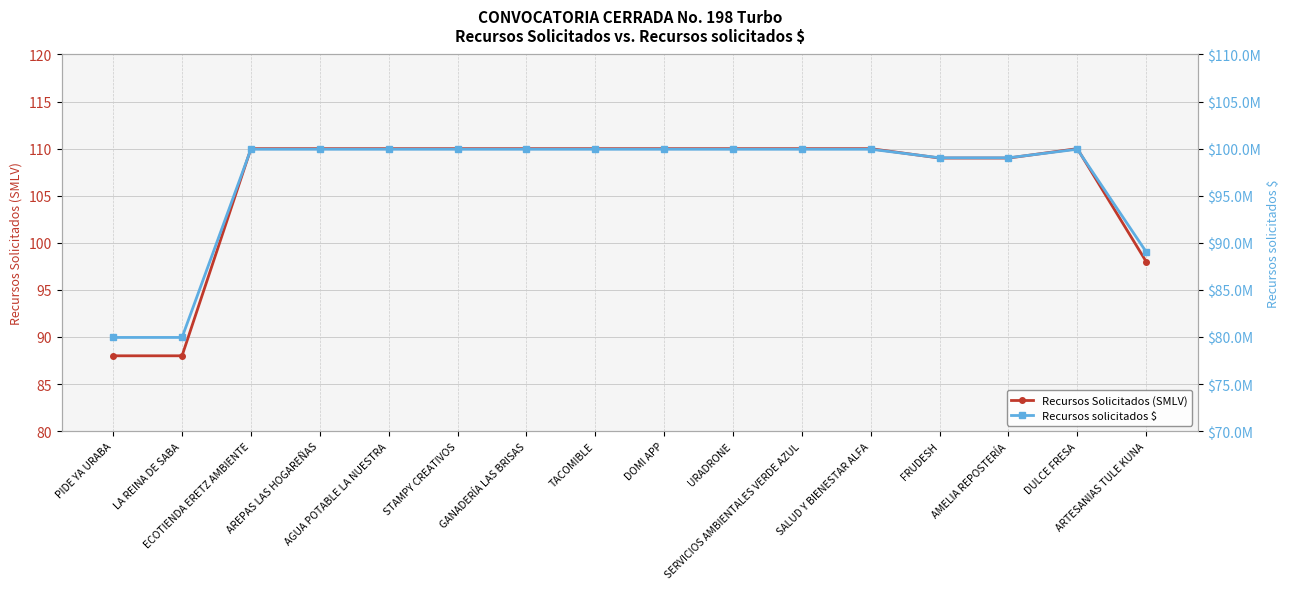

Which series has the largest range (max minus min)?

Recursos solicitados $